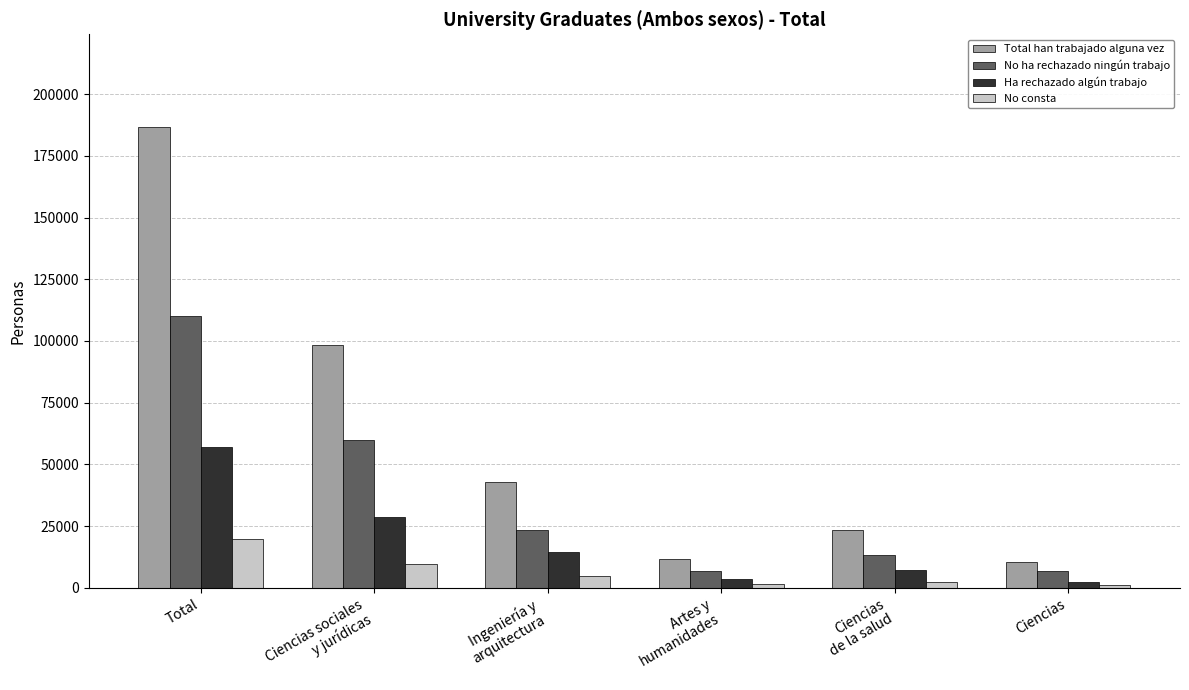

Where is No ha rechazado ningún trabajo nearest to the value 58486?

Ciencias sociales
y jurídicas